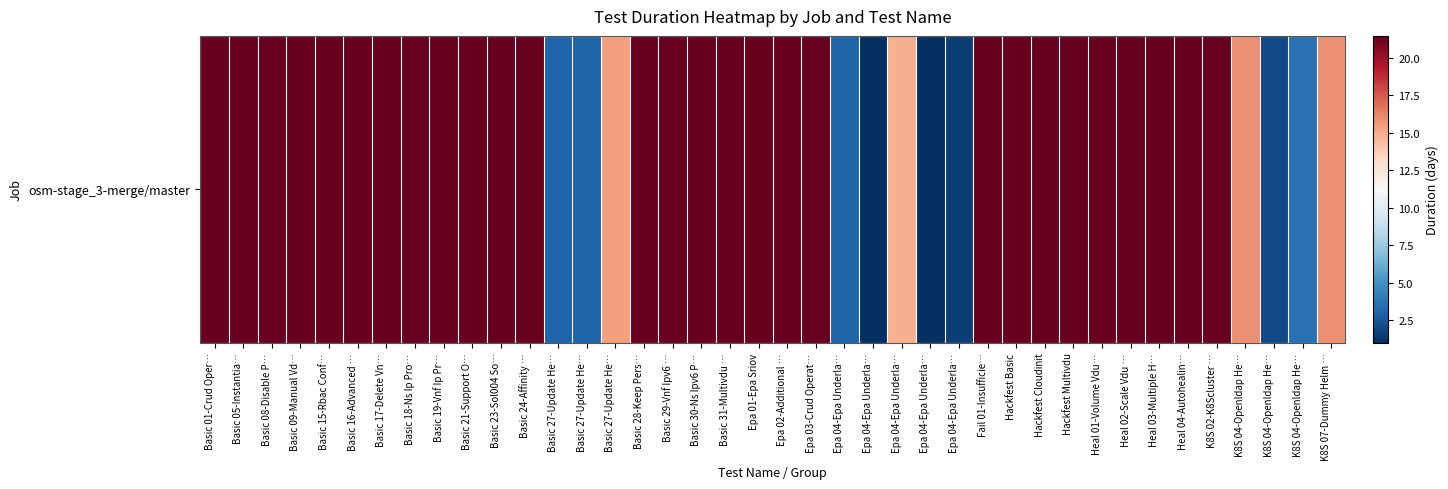

True or false: the data shows 1.0 at Epa 04-Epa Underla….

True